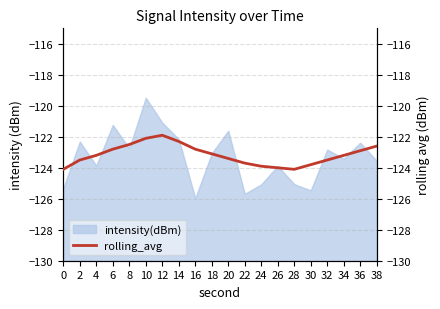

What is the value of the 17th point from the left?

-123.5